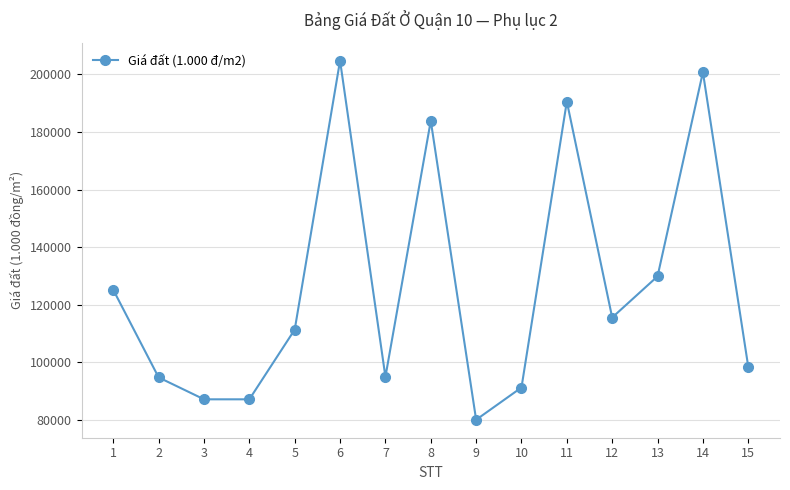

At which label does the data first exceed 111400?

1